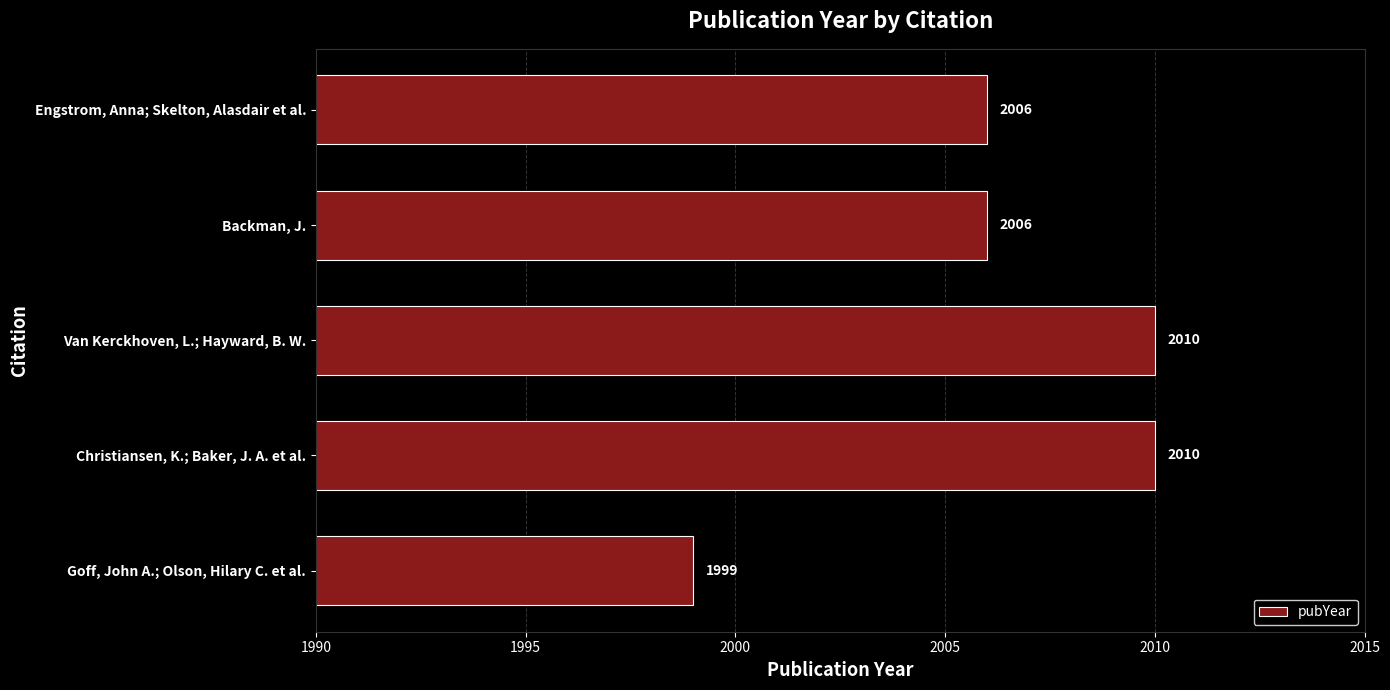

At which category does the chart reach its minimum across all series?

Goff, John A.; Olson, Hilary C. et al.